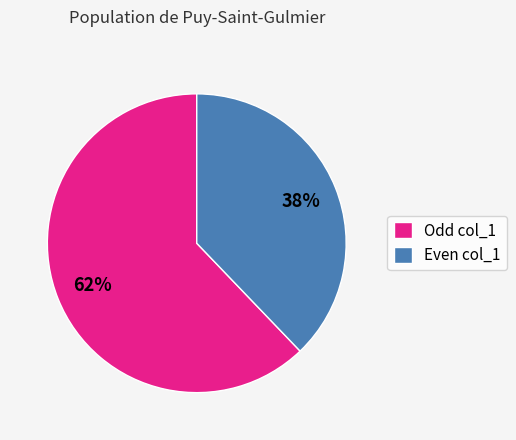

Is there a majority slice in this chart?

Yes